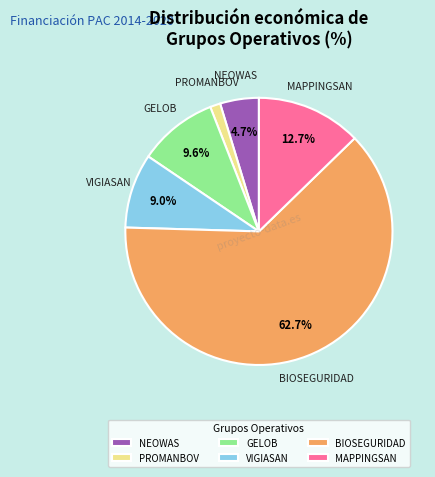

What portion of the pie excludes VIGIASAN?

91.0%